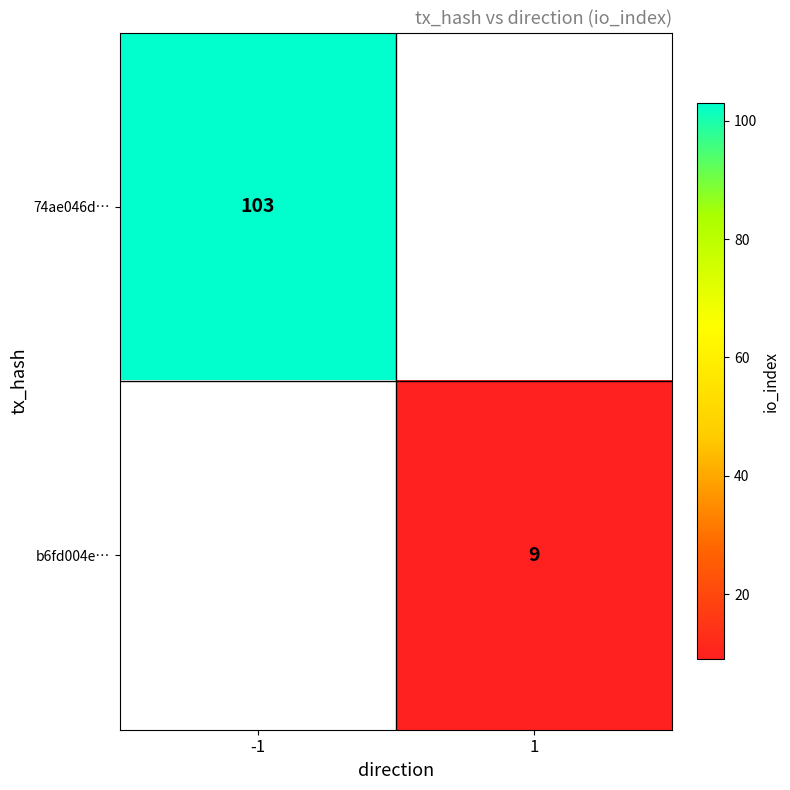

Which has a higher value, 1 or -1?

-1